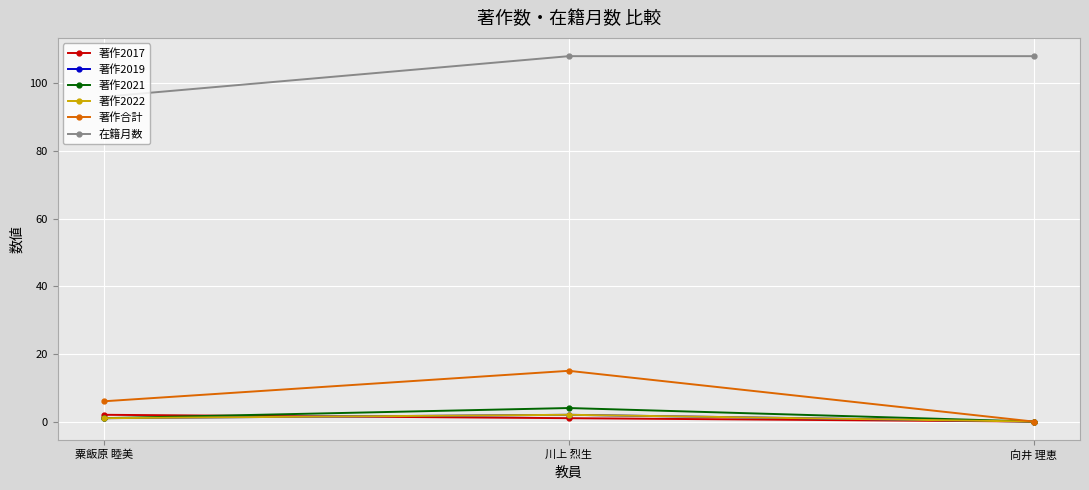

Rank the categories by 著作2021 value from lowest to highest.

向井 理恵, 粟飯原 睦美, 川上 烈生